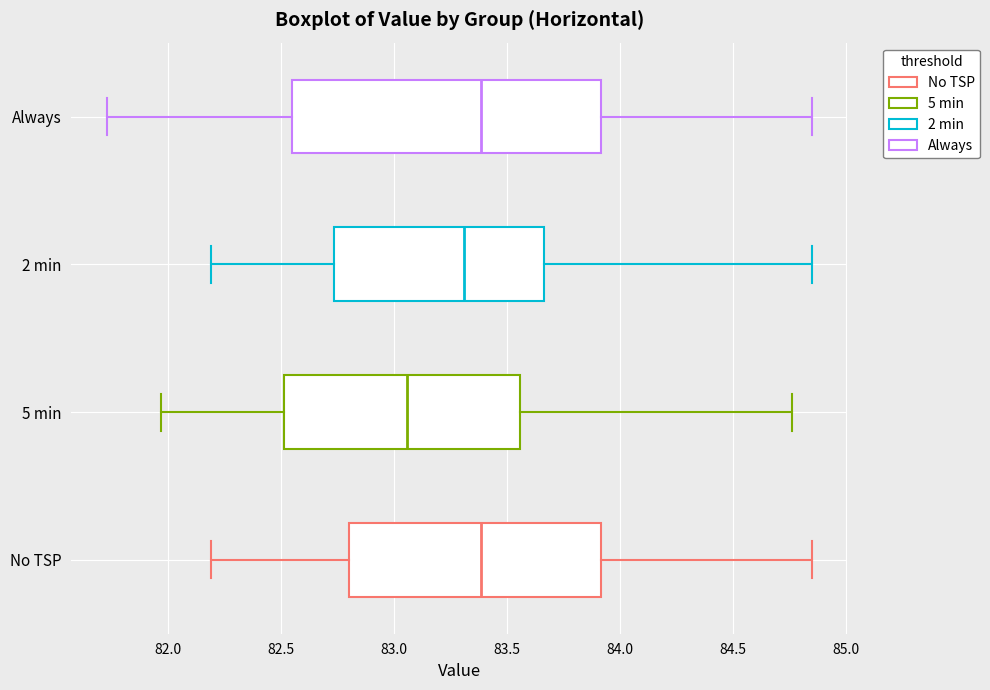

Reading bottom to top, read every box against the x-axis: the position of its median line, the range the box covers, and the ends of its whiskers. The values are not printed on the chart, so give them approximately, as read against the axis.

No TSP: median 83.40, box 82.80 to 83.90, whiskers 82.20 to 84.85
5 min: median 83.05, box 82.50 to 83.55, whiskers 81.95 to 84.75
2 min: median 83.30, box 82.75 to 83.65, whiskers 82.20 to 84.85
Always: median 83.40, box 82.55 to 83.90, whiskers 81.75 to 84.85